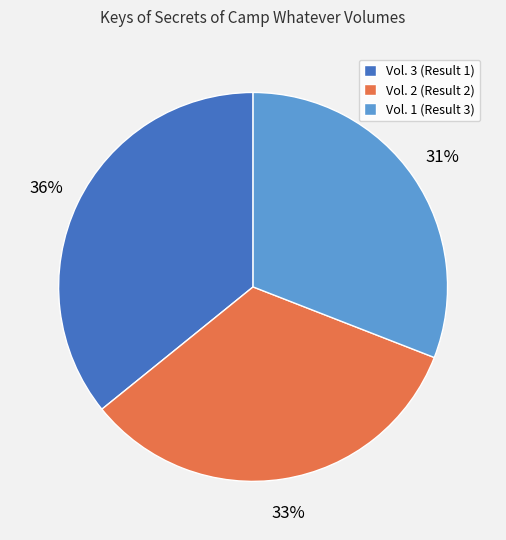

The Vol. 3 (Result 1) slice represents 36% of the pie. True or false?

True